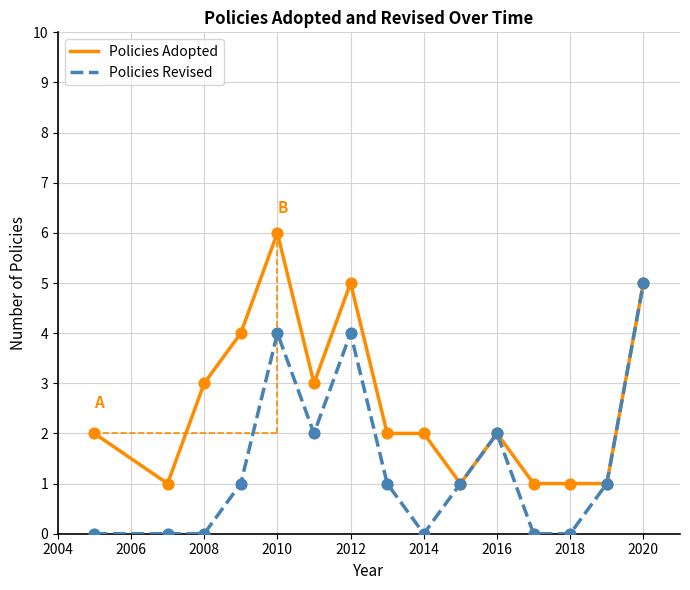

Which series has the largest total across all categories?

Policies Adopted